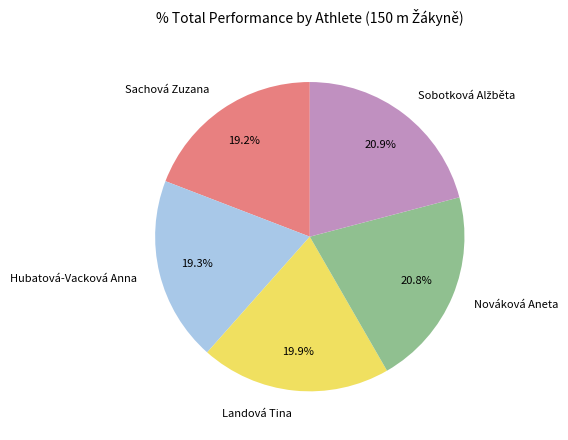

Is the sum of Landová Tina and Sachová Zuzana greater than half?

No